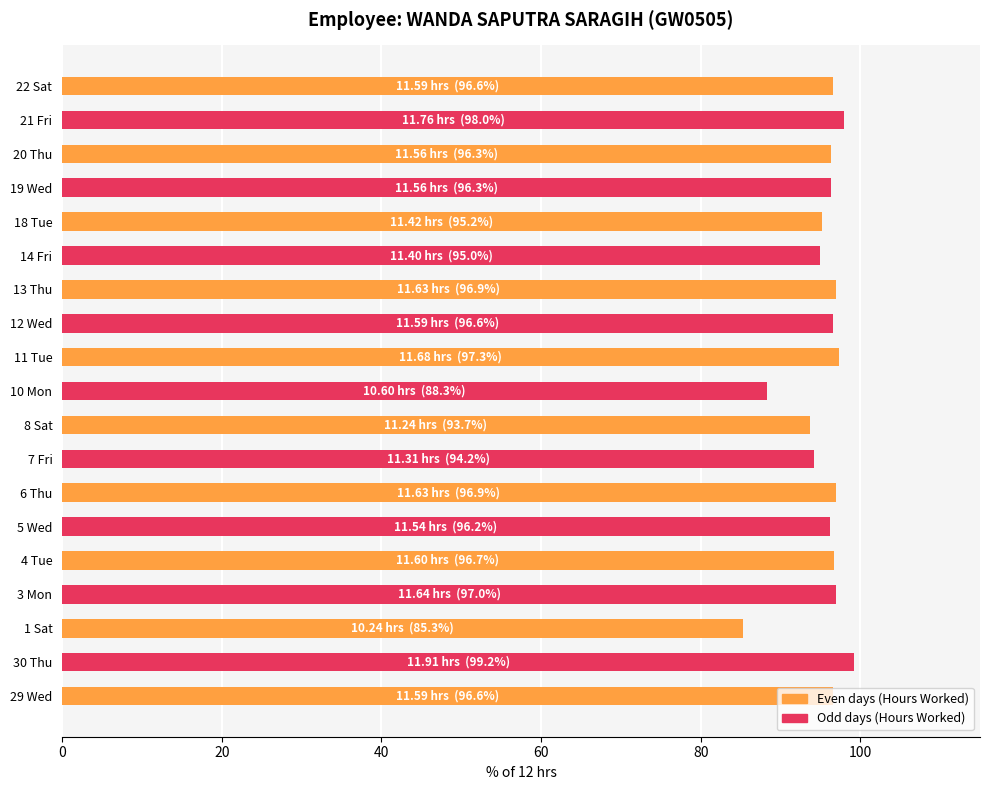

At which category does the chart reach its peak across all series?

30 Thu